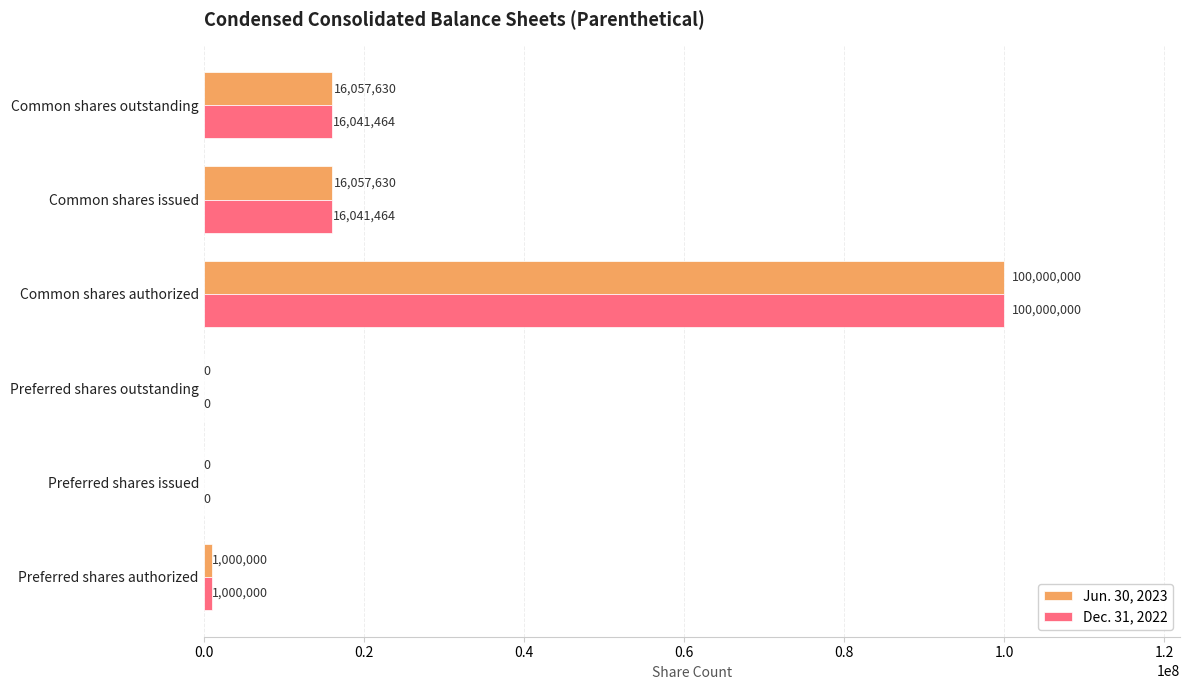

What is the highest value of the Dec. 31, 2022 series?

100000000